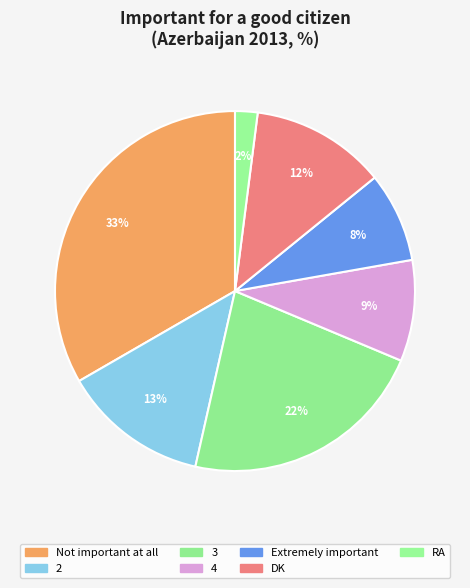

To the nearest percent, what is the difference between the largest and smallest slice percentages?

31%